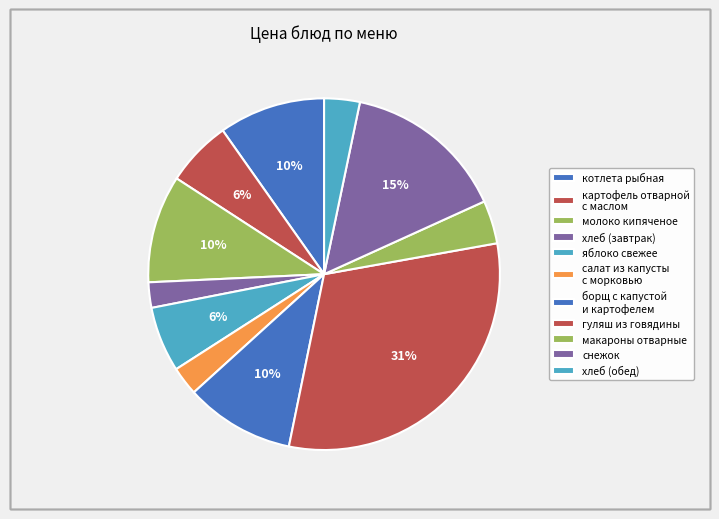

How many slices are in this pie chart?

11